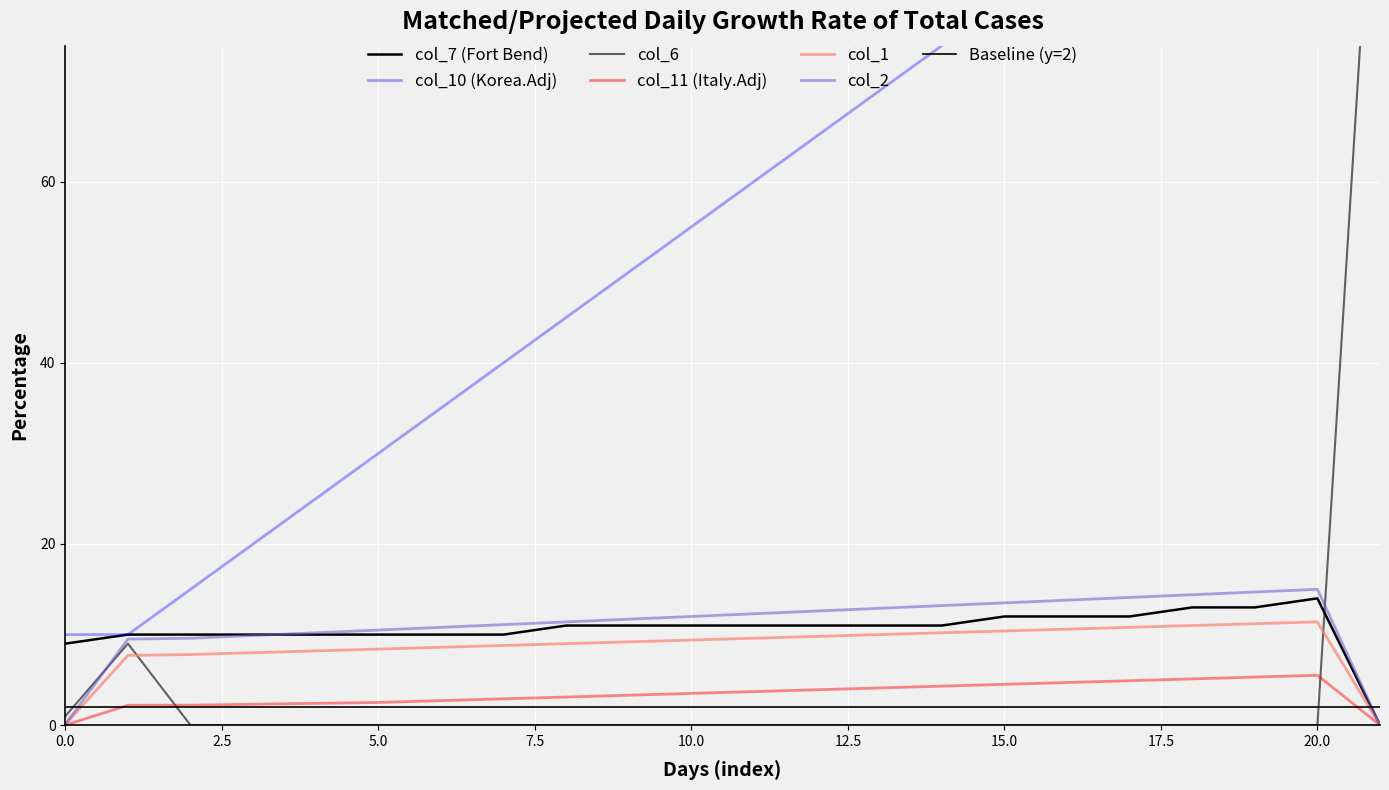

Reading left to right, extract all data points from this chart.

col_7: 9.0	10.0	10.0	10.0	10.0	10.0	10.0	10.0	11.0	11.0	11.0	11.0	11.0	11.0	11.0	12.0	12.0	12.0	13.0	13.0	14.0	0.0
col_10: 10.0	10.0	15.0	20.0	25.0	30.0	35.0	40.0	45.0	50.0	55.0	60.0	65.0	70.0	75.0	80.0	85.0	90.0	95.0	100.0	110.0	110.0
col_6: 1.0	9.0	0.0	0.0	0.0	0.0	0.0	0.0	0.0	0.0	0.0	0.0	0.0	0.0	0.0	0.0	0.0	0.0	0.0	0.0	0.0	110.0
col_11: 0.0	2.2	2.2	2.3	2.4	2.5	2.7	2.9	3.1	3.3	3.5	3.7	3.9	4.1	4.3	4.5	4.7	4.9	5.1	5.3	5.5	0.0
col_1: 0.1	7.7	7.8	8.0	8.2	8.4	8.6	8.8	9.0	9.2	9.4	9.6	9.8	10.0	10.2	10.4	10.6	10.8	11.0	11.2	11.4	0.0
col_2: 0.1	9.5	9.6	9.9	10.2	10.5	10.8	11.1	11.4	11.7	12.0	12.3	12.6	12.9	13.2	13.5	13.8	14.1	14.4	14.7	15.0	0.0